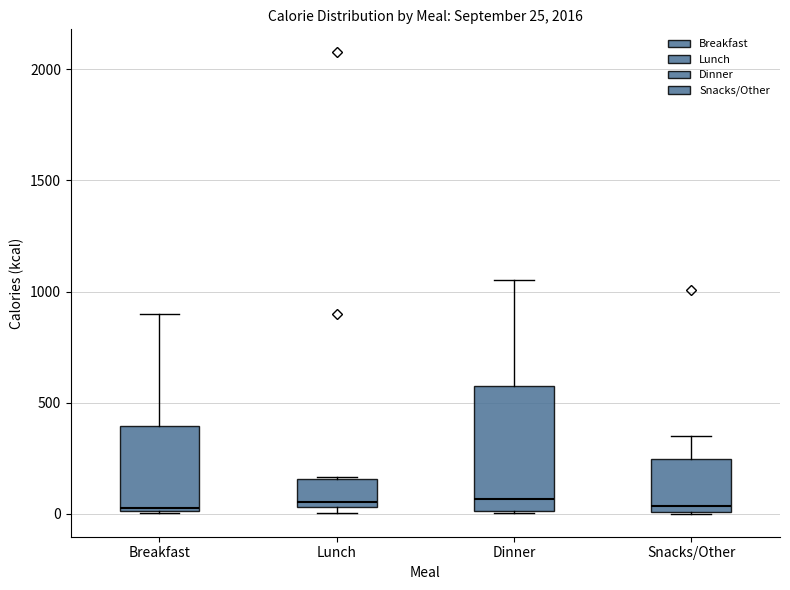

Comparing the boxes themselves (not the whiskers), which one is the tallest?

Dinner